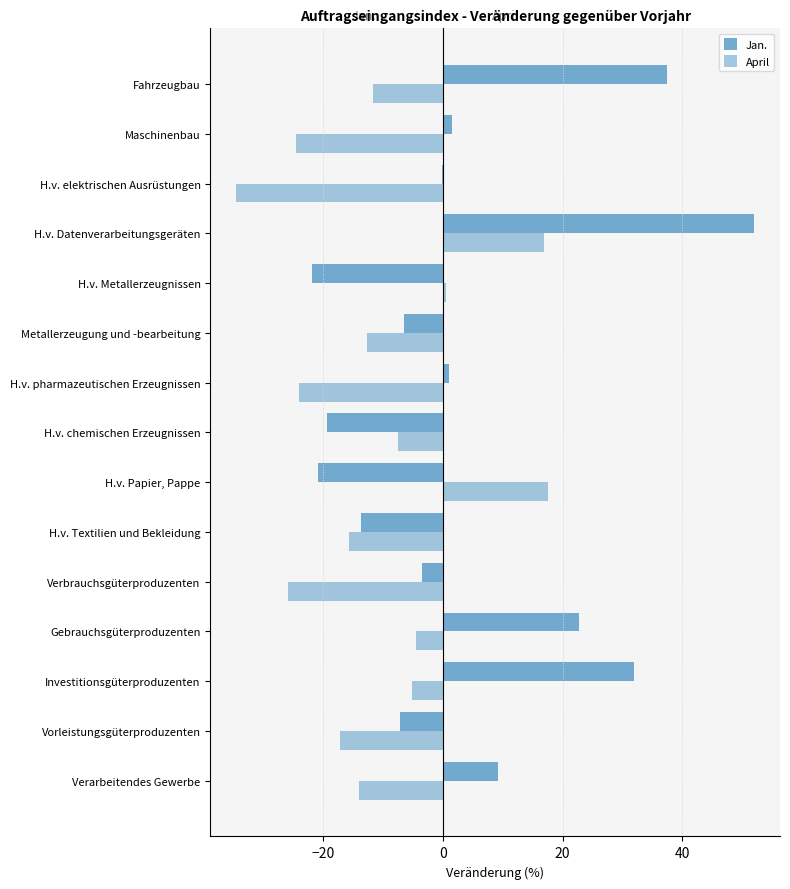

List the series in order of their peak value, lowest first.

April, Jan.